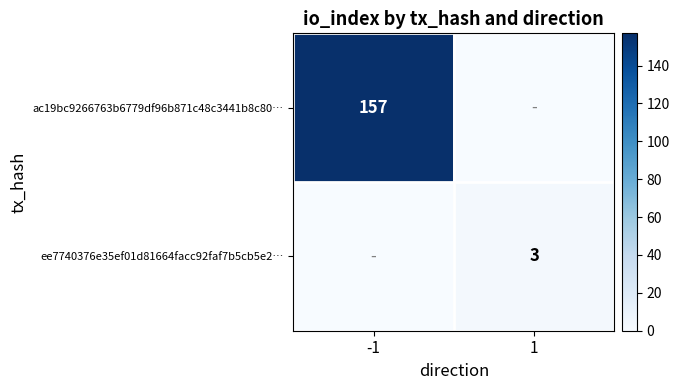

The value of ac19bc9266763b6779df96b871c48c3441b8c80… at -1 is 157. True or false?

True